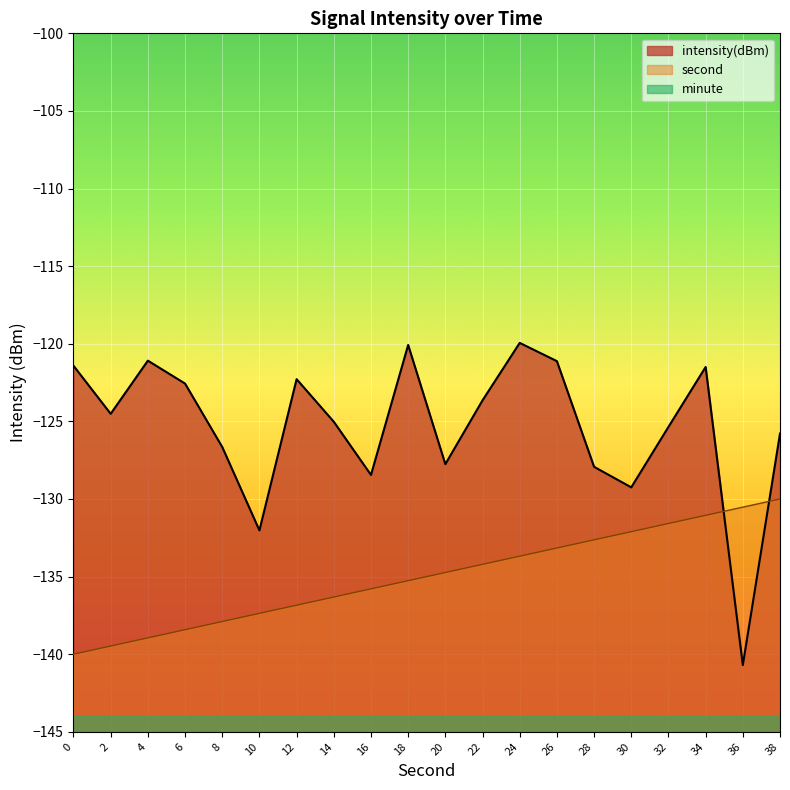

Which series ends up on top after the final intersection of second and intensity(dBm)?

intensity(dBm)